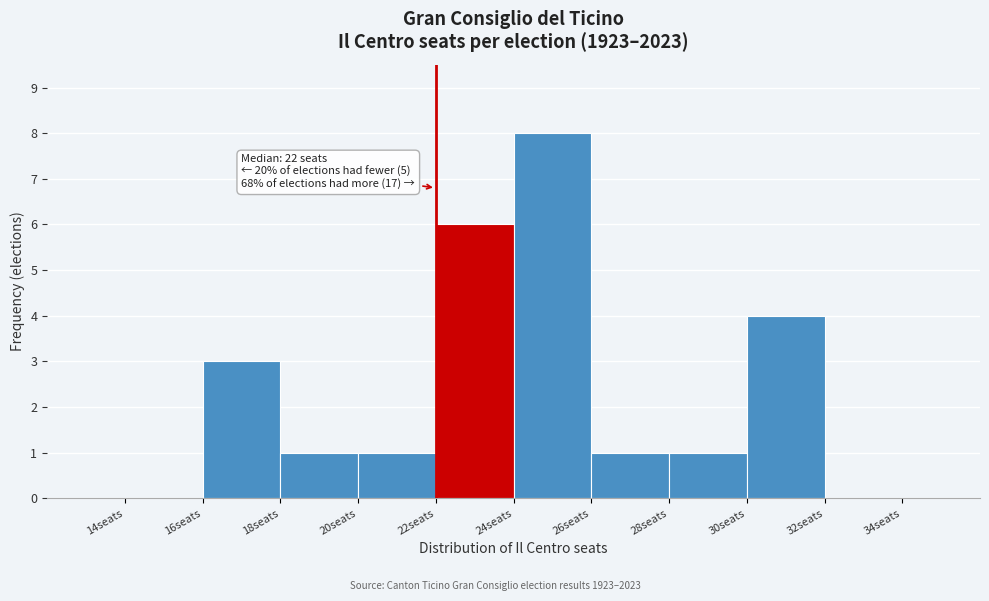

Which range on the x-axis has the tallest bar?

24 to 26